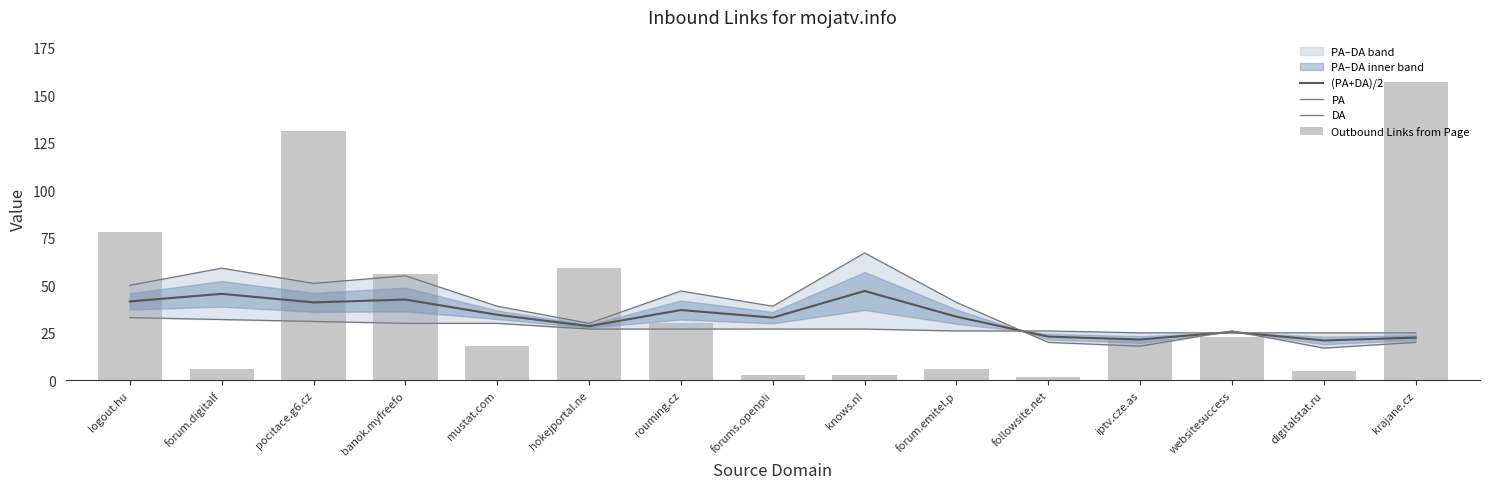

What is the sum of all Outbound Links from Page values?

599.0